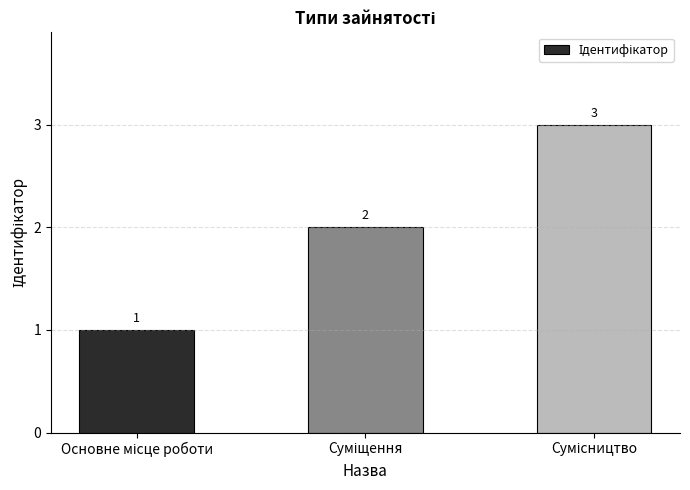

What is the smallest value displayed?

1